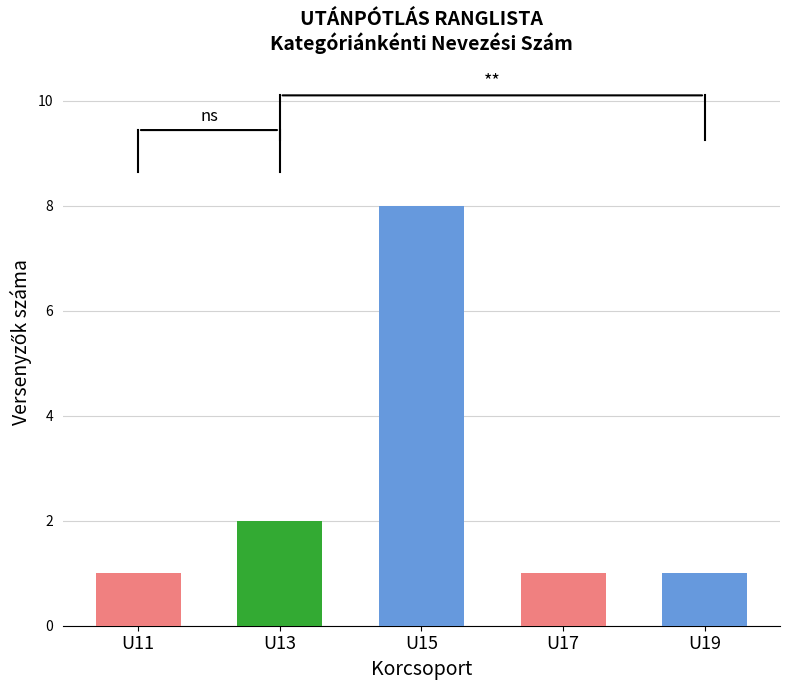

Reading left to right, list all the values displayed in this chart.

U11=1	U13=2	U15=8	U17=1	U19=1